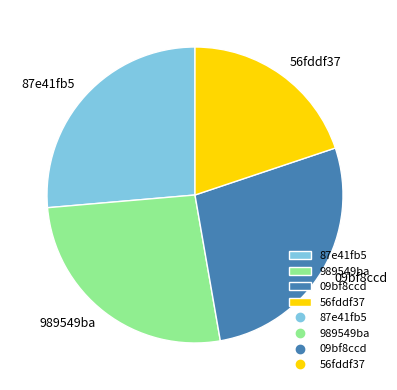

Between 56fddf37 and 87e41fb5, which is larger?

87e41fb5